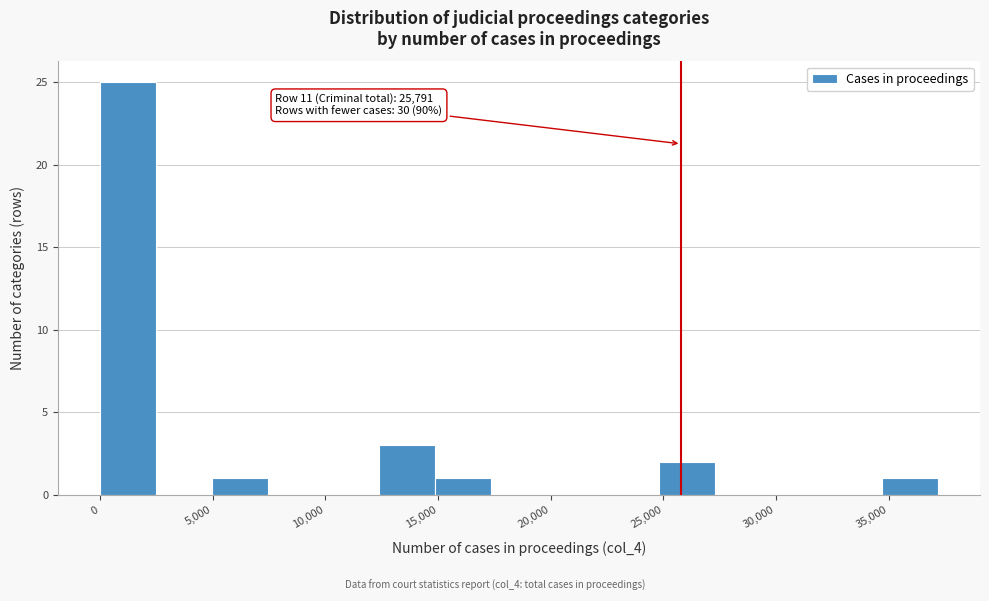

Which range on the x-axis has the tallest bar?

0 to 2500